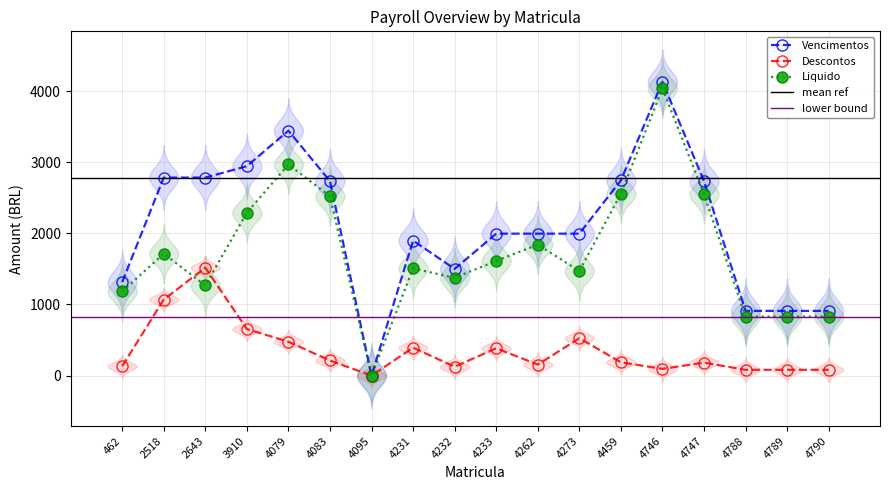

True or false: Vencimentos has a value of 2784.2 at 2643.

True